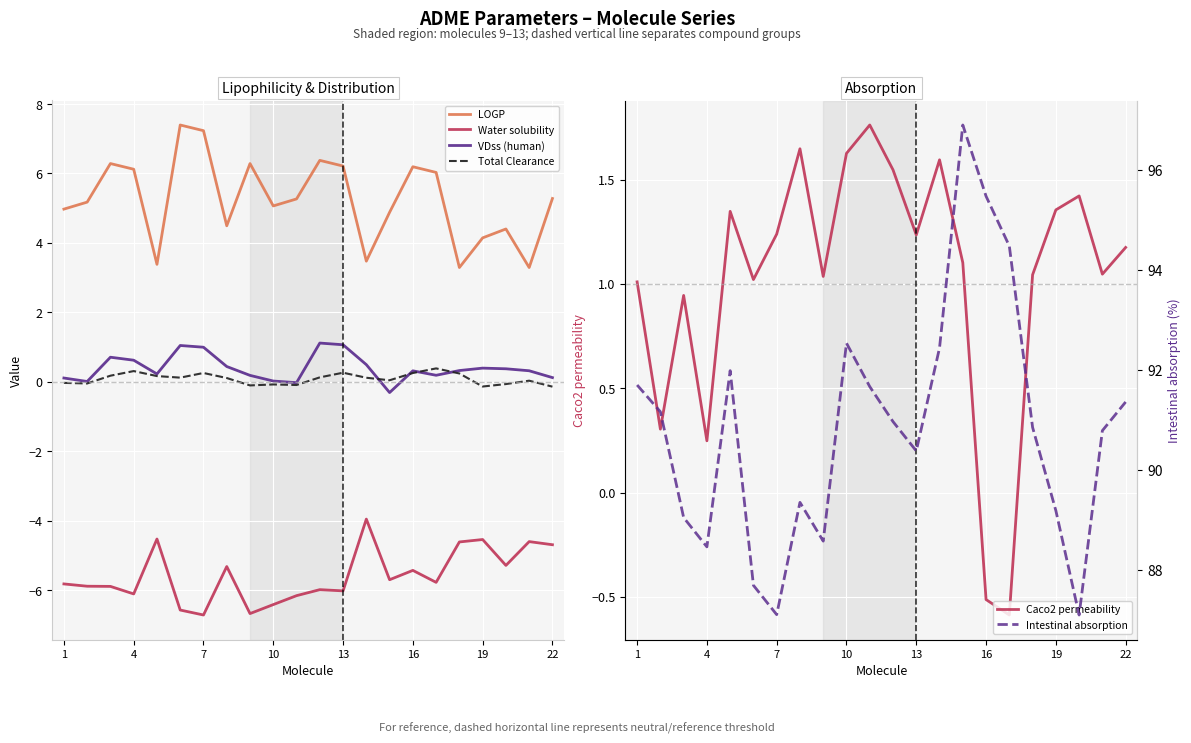

True or false: Water solubility and VDss (human) cross at least once.

False